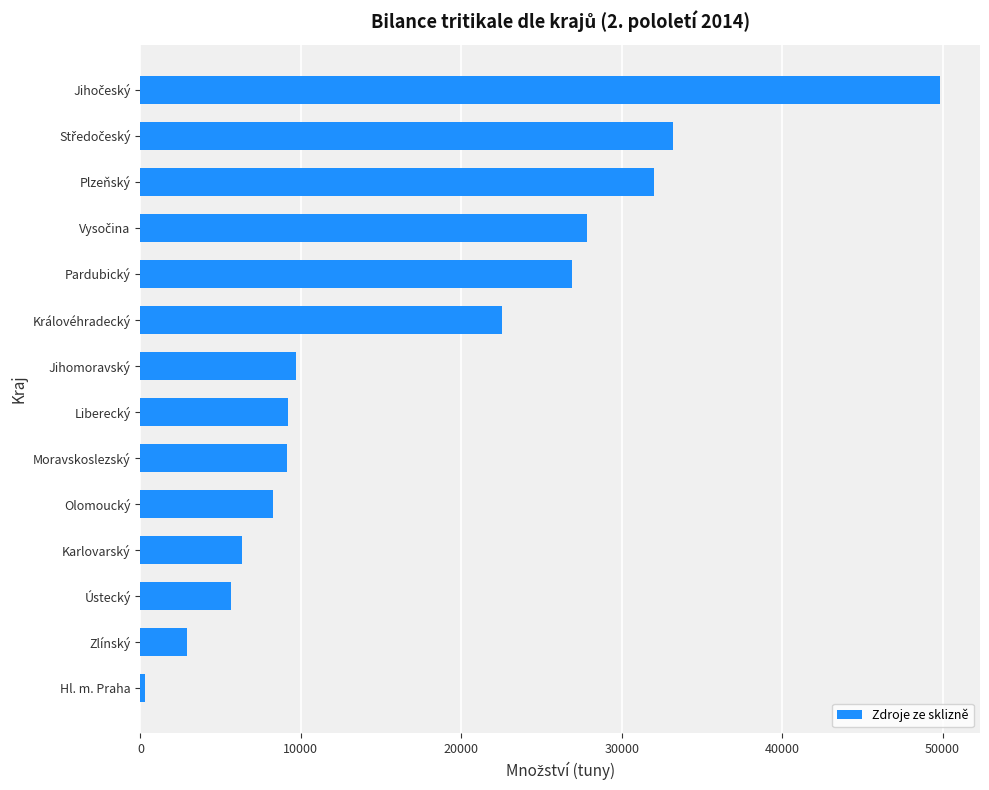

What is the change in value from Jihomoravský to Královéhradecký?

+12828.4